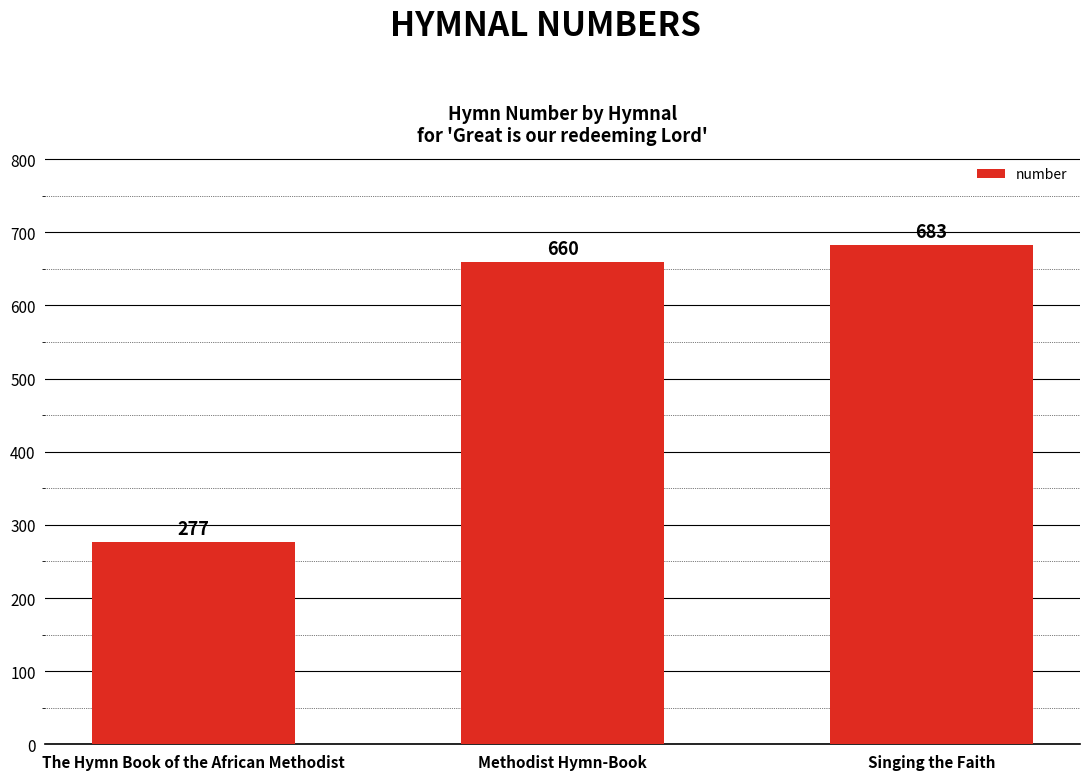

How many data points does each series have?

3